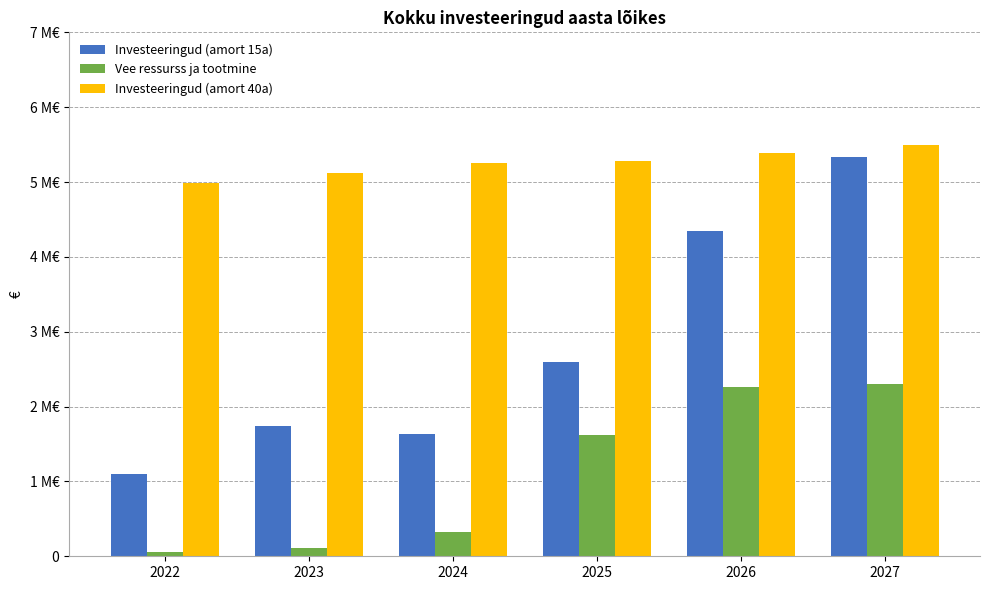

True or false: Investeeringud (amort 40a) has a value of 8134053.0 at 2027.

False